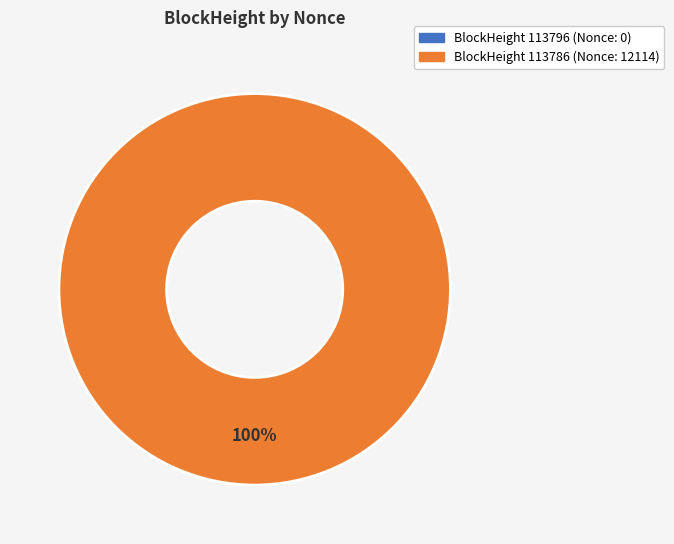

Combined, what portion of the pie is 113786 and 113796?

100.0%